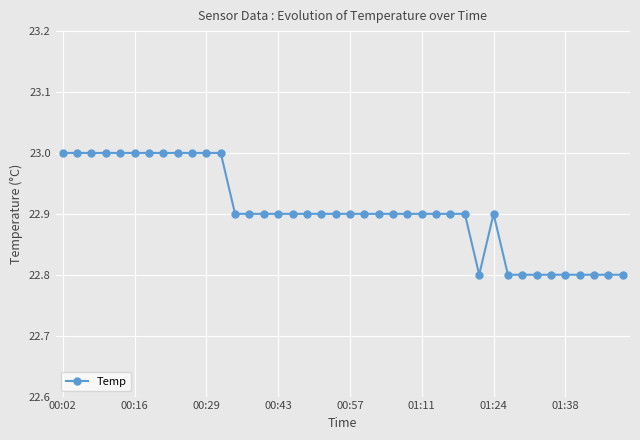

What is the greatest value displayed?

23.0